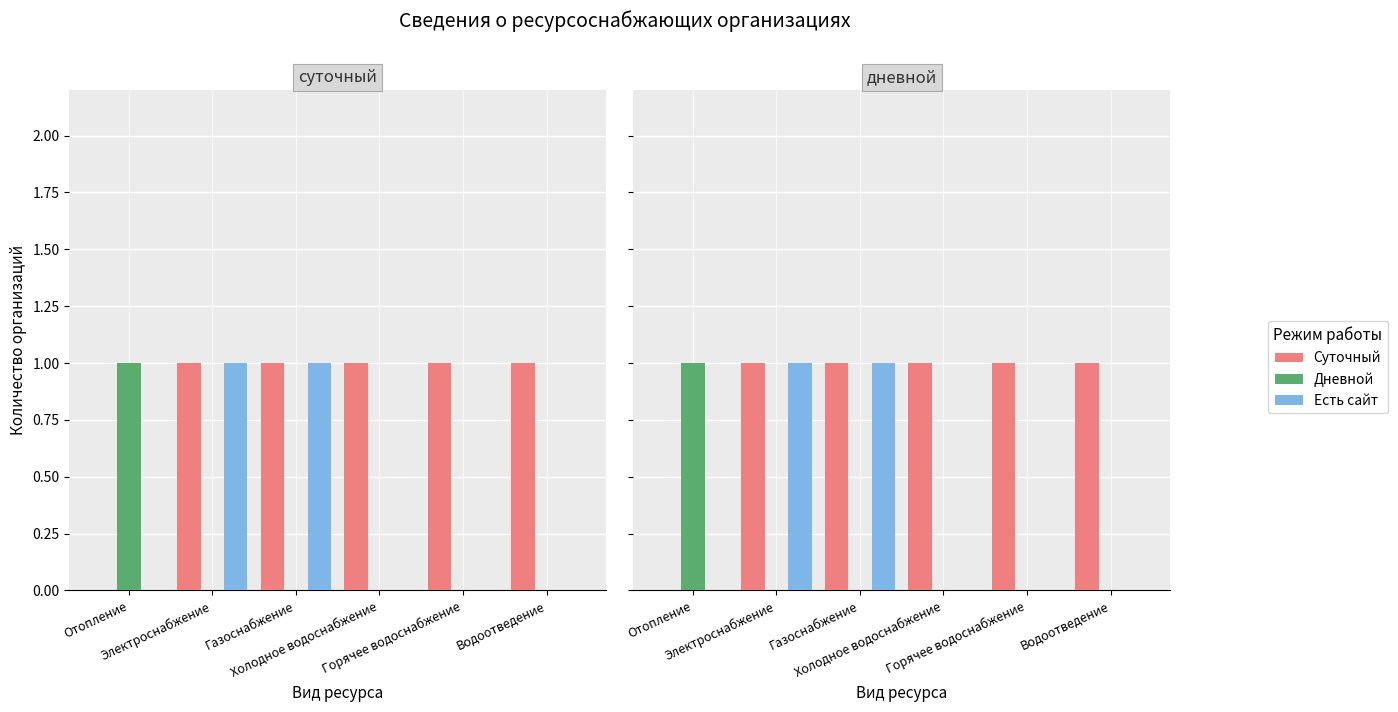

At which label is Суточный closest to 0?

Отопление